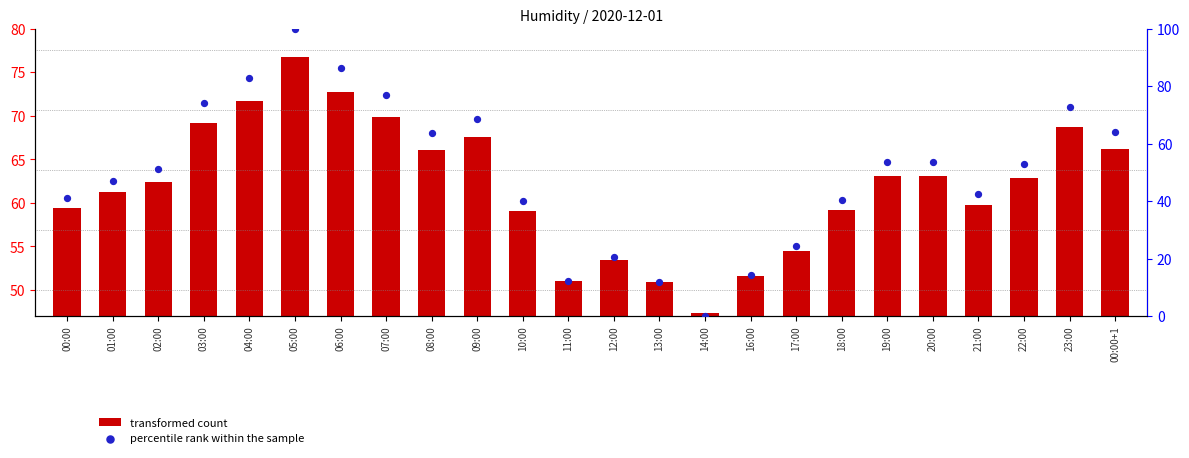

Which series reaches the maximum Y coordinate?

percentile rank within the sample